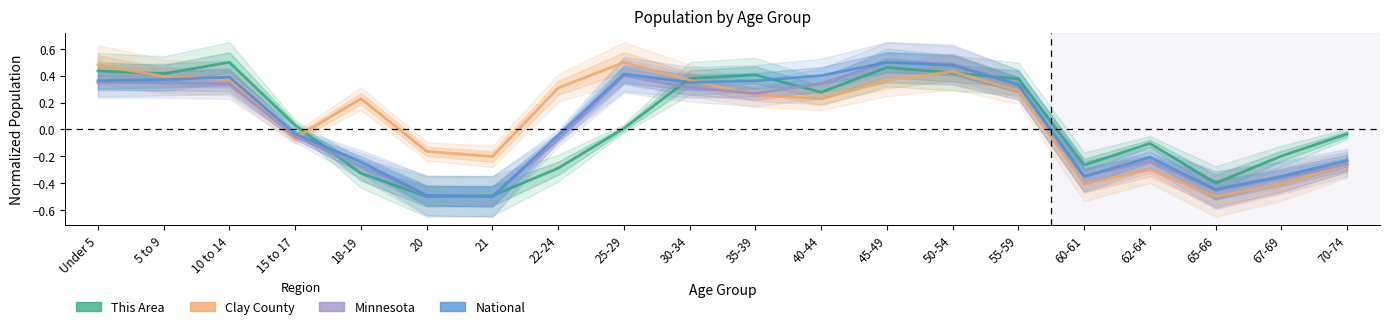

What is the difference between the Minnesota values at 45-49 and 67-69?

0.9